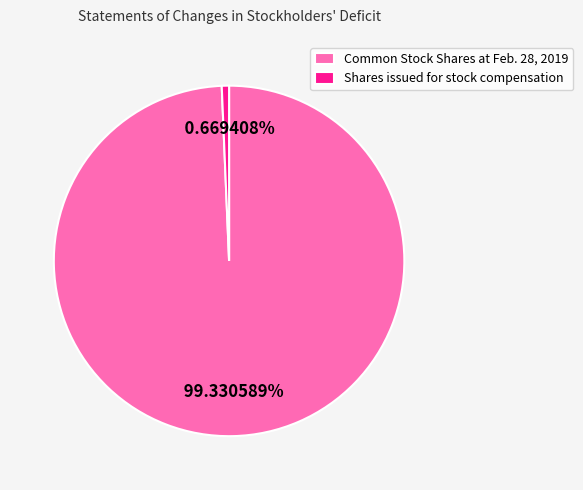

Rank the categories by value from highest to lowest.

Common Stock Shares at Feb. 28, 2019, Shares issued for stock compensation